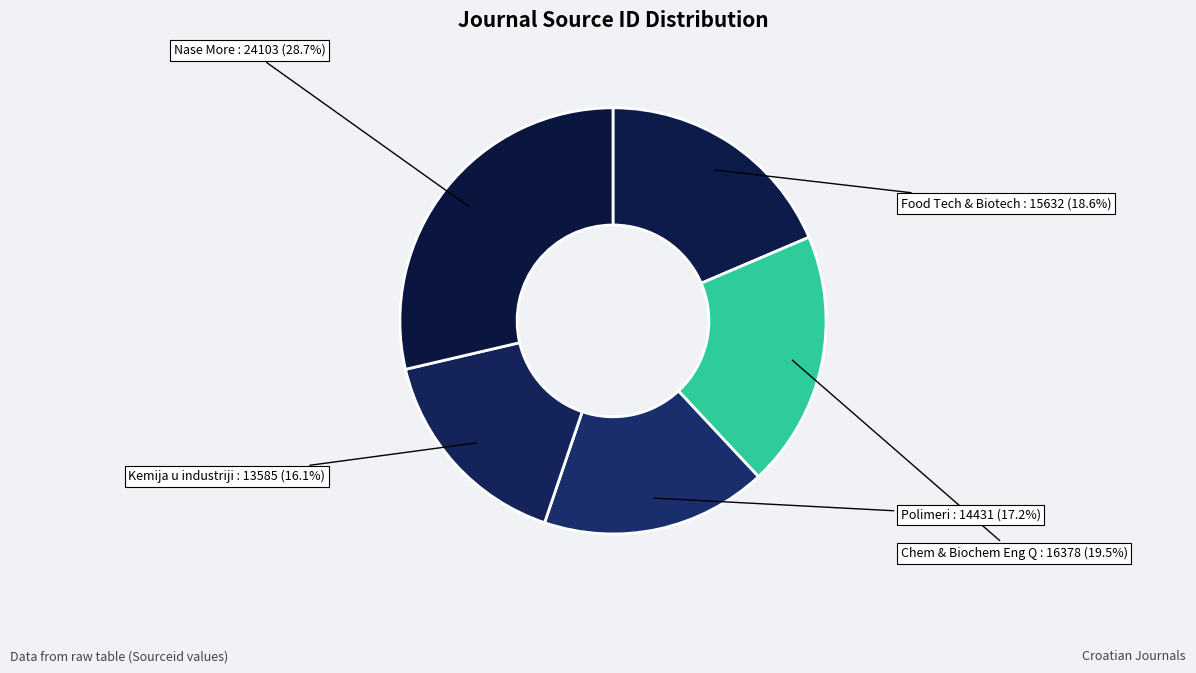

Does any single category account for the majority?

No